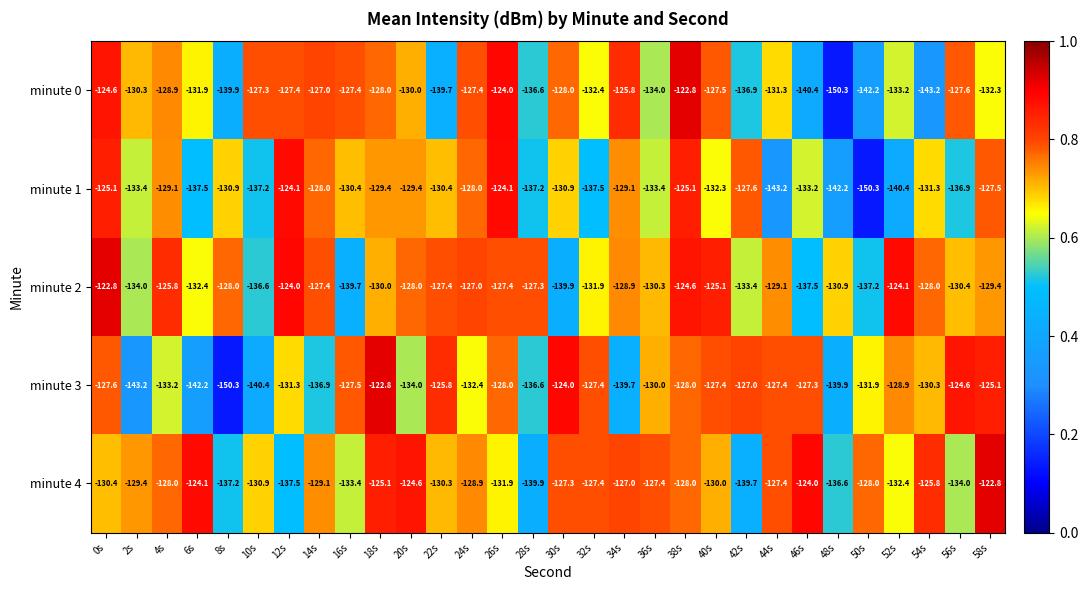

Is the value of minute 3 at 42s greater than the value of minute 4 at 10s?

Yes